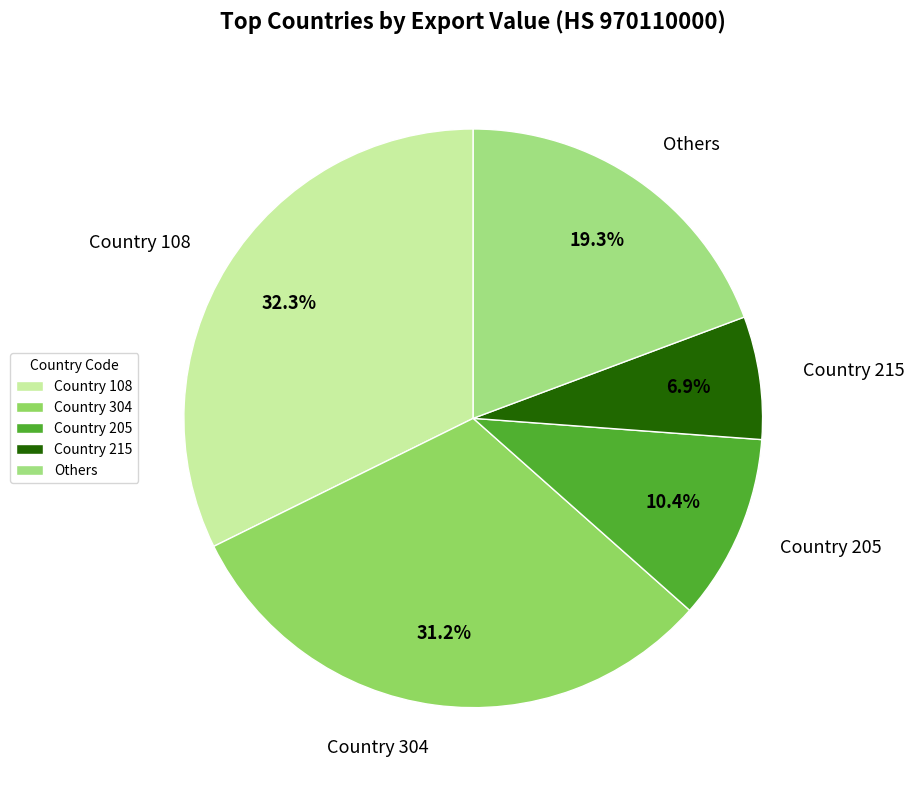

Which slice is the largest?

Country 108